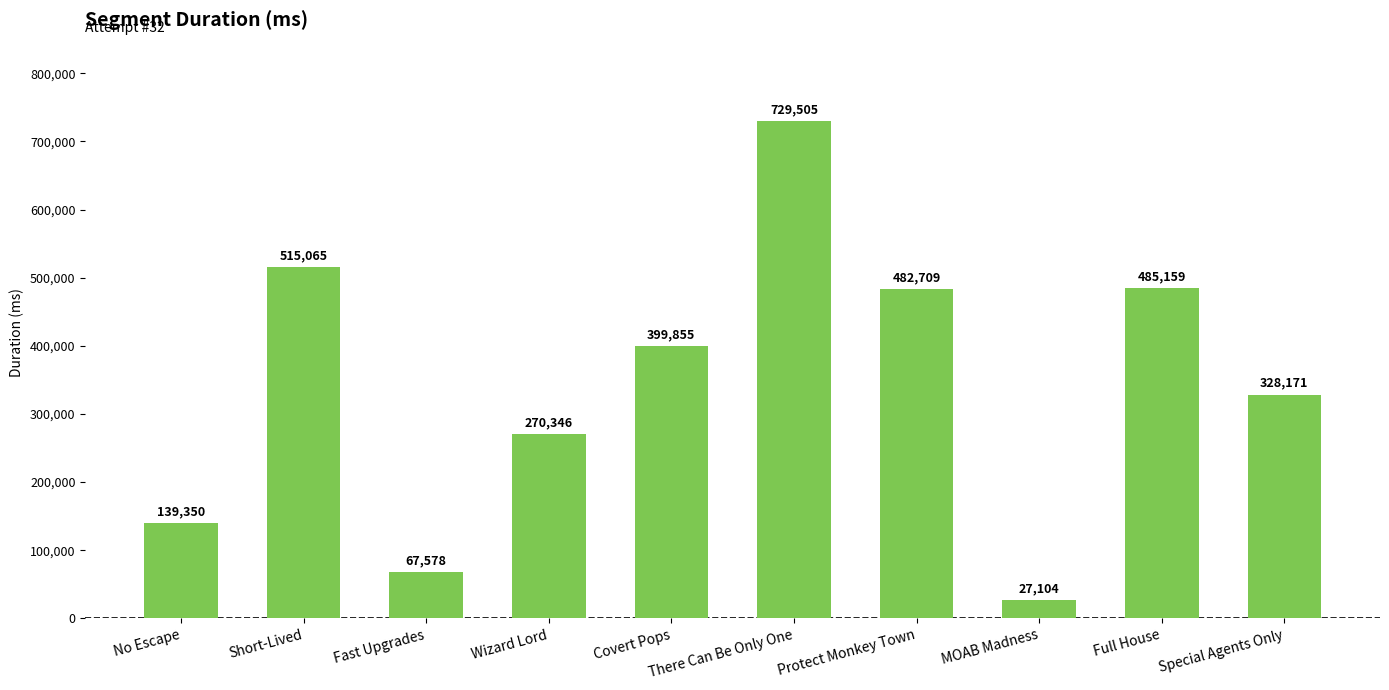

Where is the data nearest to the value 378304?

Covert Pops